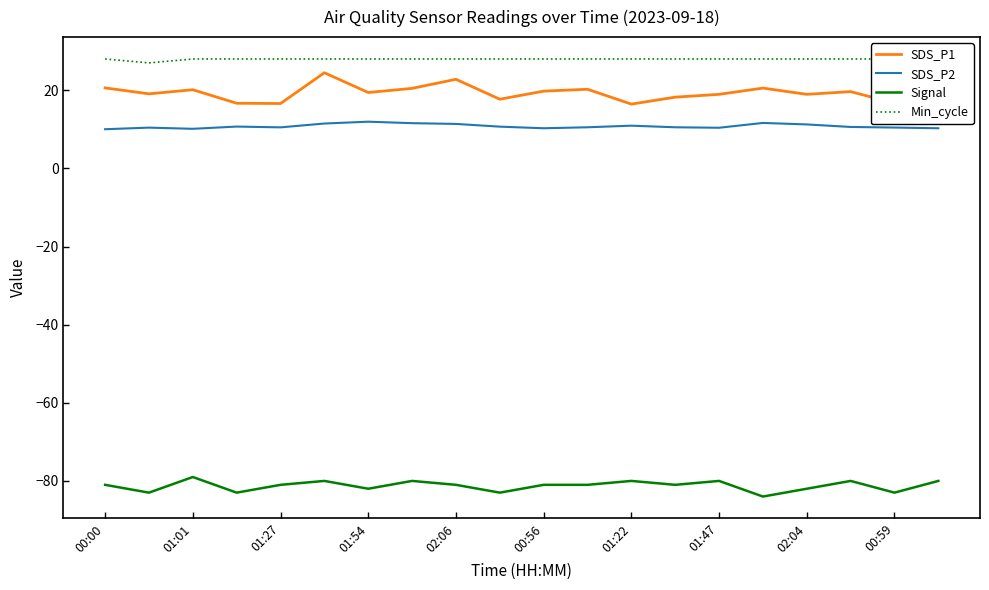

Which series has the widest spread of values?

SDS_P1